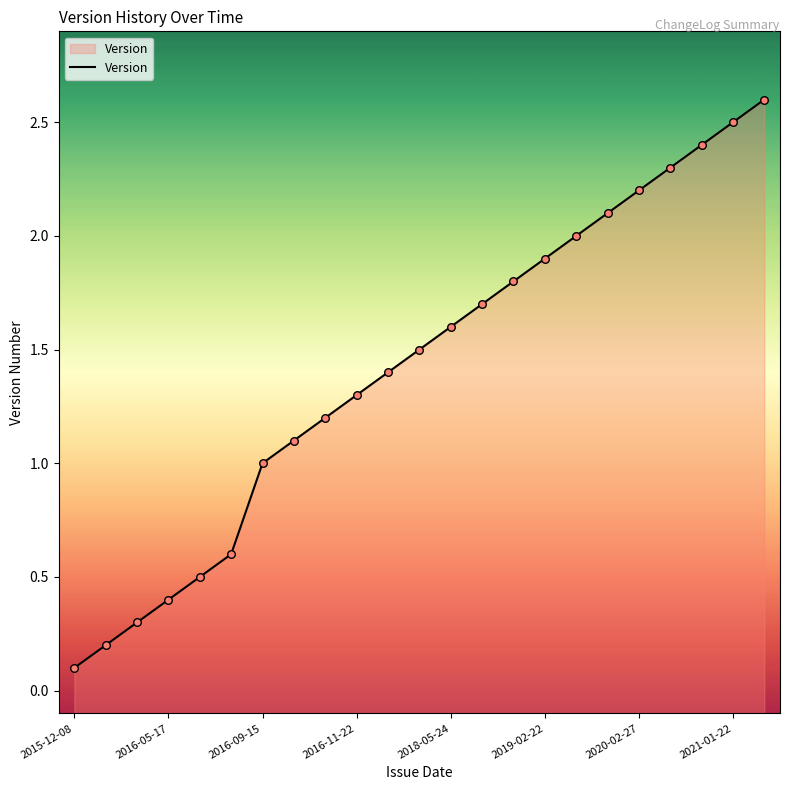

What is the change in value from 2016-05-17 to 2018-05-24?

+1.2